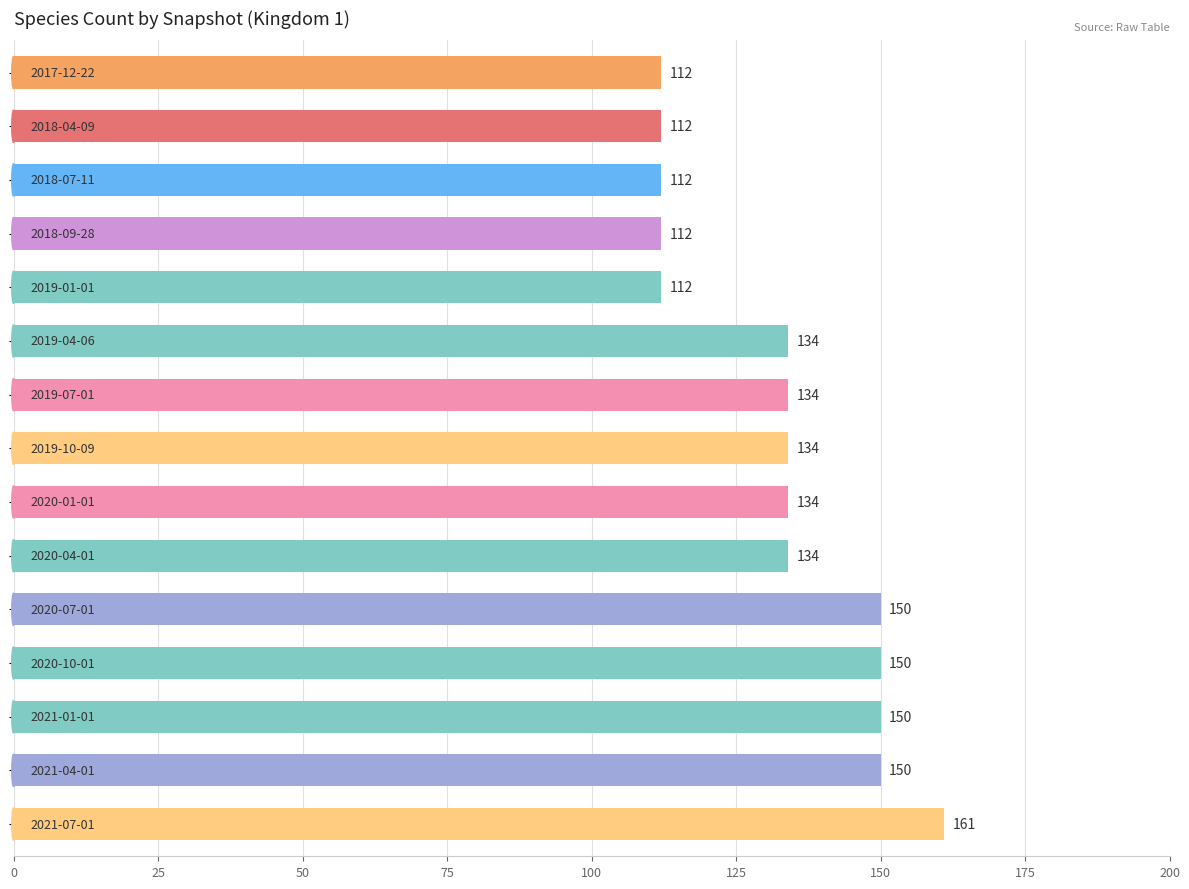

Count the values in the range 112 to 150.

14